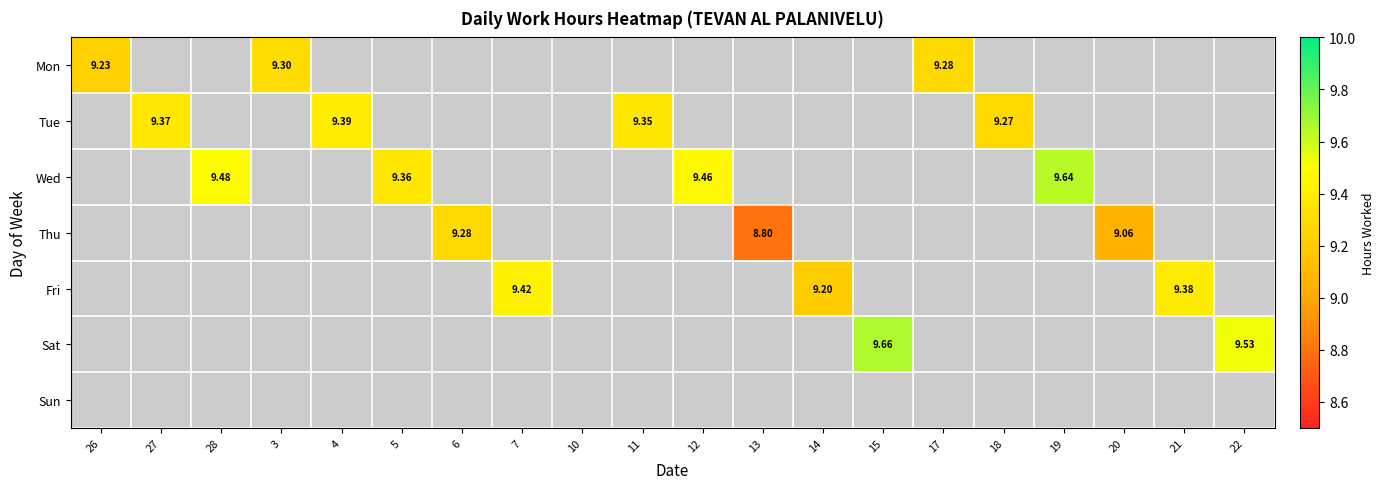

Which label corresponds to the largest value in the chart?

15